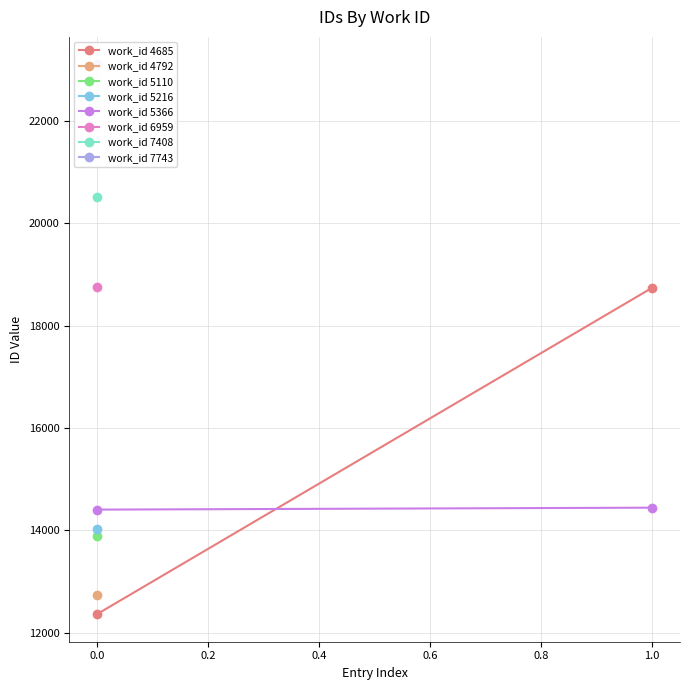

Between 0.0 and 1.0, which series saw the biggest shift?

work_id 4685